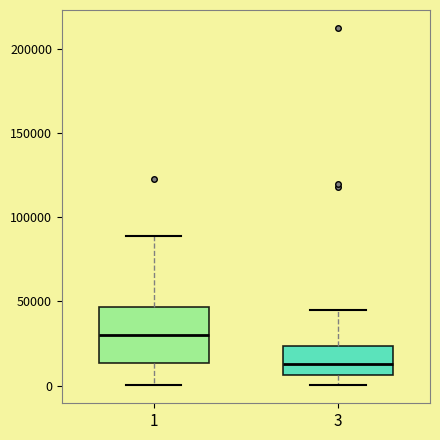

Reading left to right, transcribe this box plot: for each box, give where its median line is, the range the box spans, and where its two whiskers end, as read against the y-axis. The values are not printed on the chart, so give them approximately, as read against the axis.

1: median 30000, box 15000 to 45000, whiskers 0 to 90000
3: median 15000, box 5000 to 25000, whiskers 0 to 45000